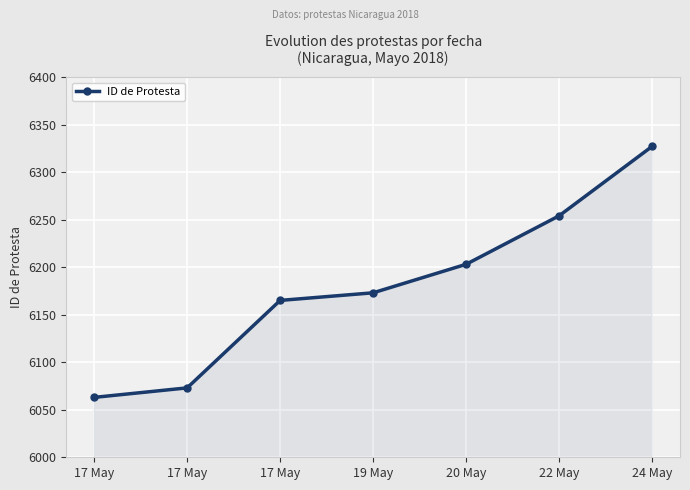

Where is the data nearest to the value 6195?

20 May